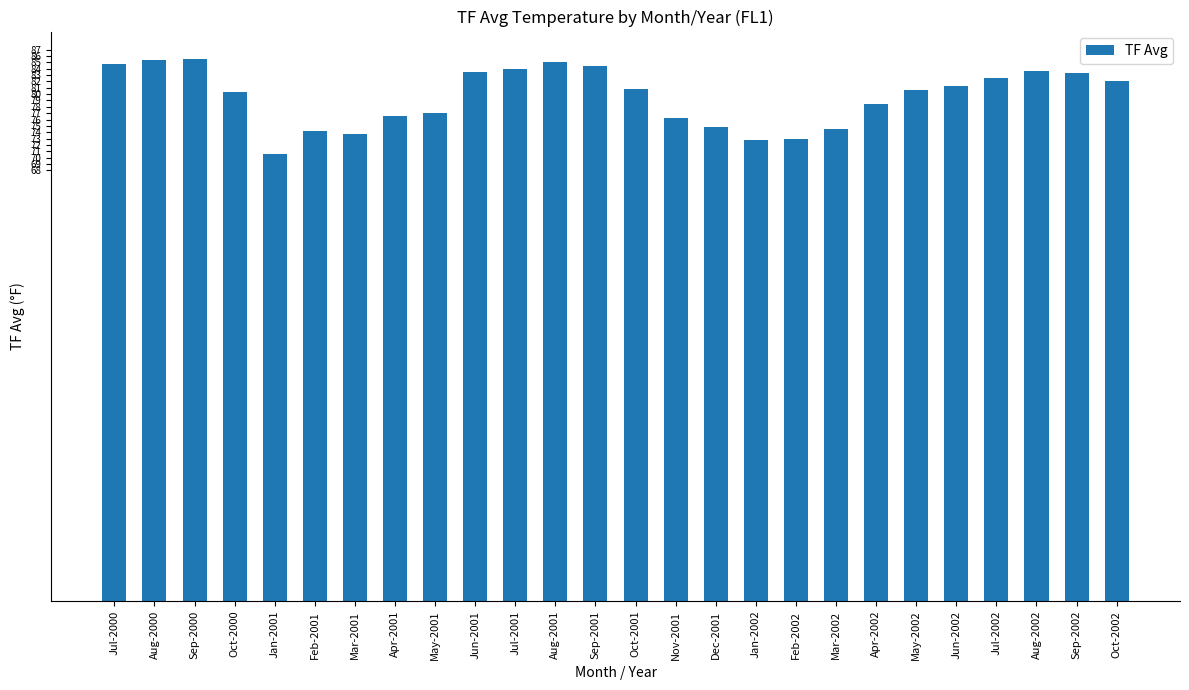

At which category does the chart reach its minimum across all series?

Jan-2001